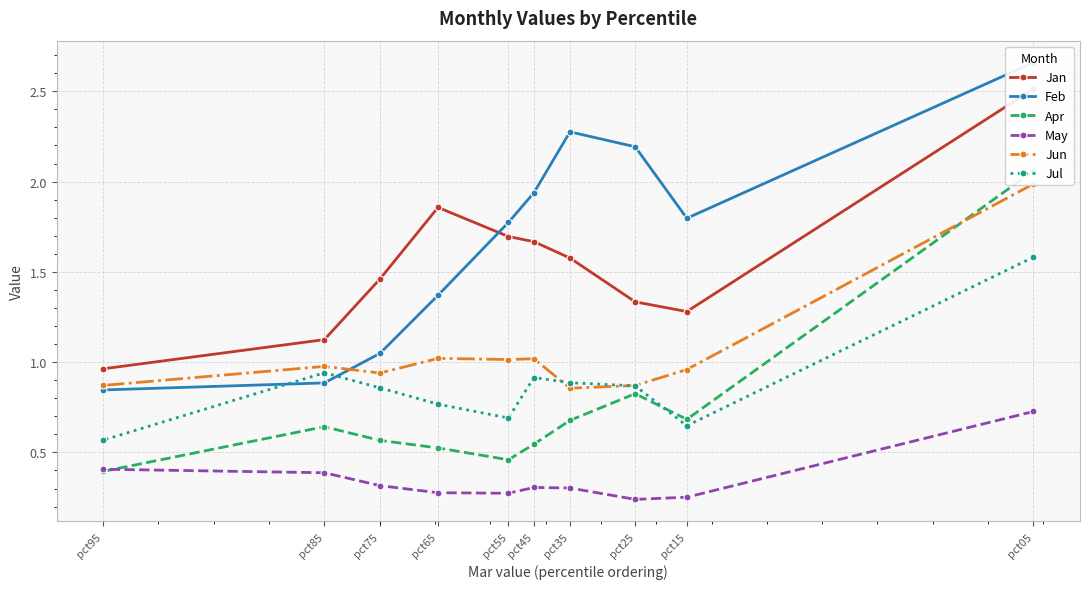

Where is the first local minimum for Jan?

pct15